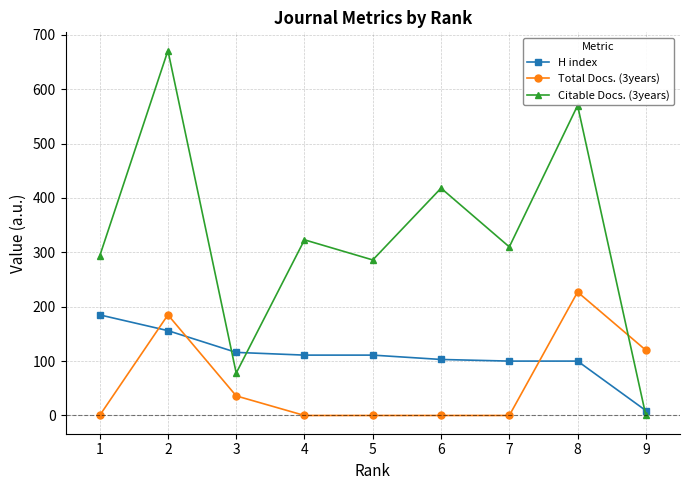

Which series has the largest range (max minus min)?

Citable Docs. (3years)